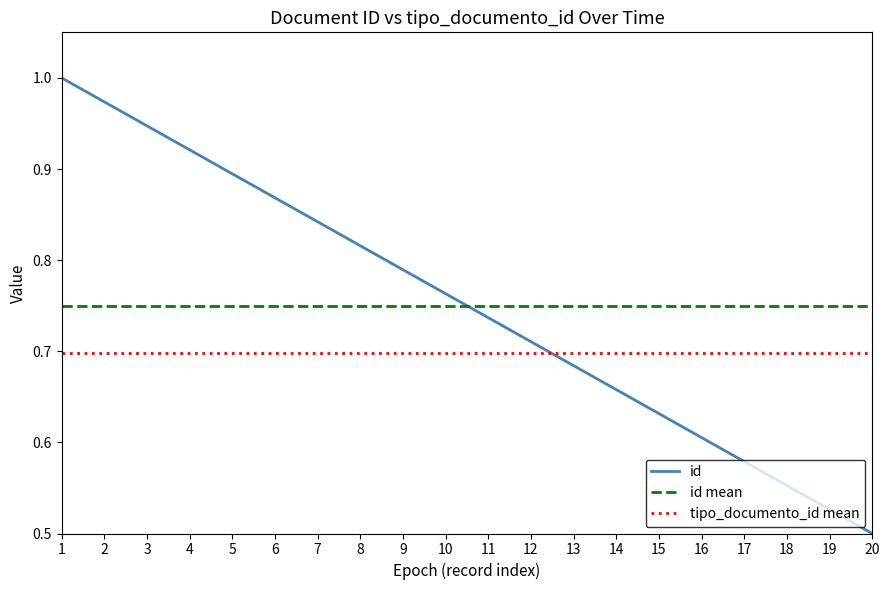

List the labels in order of id value, largest first.

1, 2, 3, 4, 5, 6, 7, 8, 9, 10, 11, 12, 13, 14, 15, 16, 17, 18, 19, 20